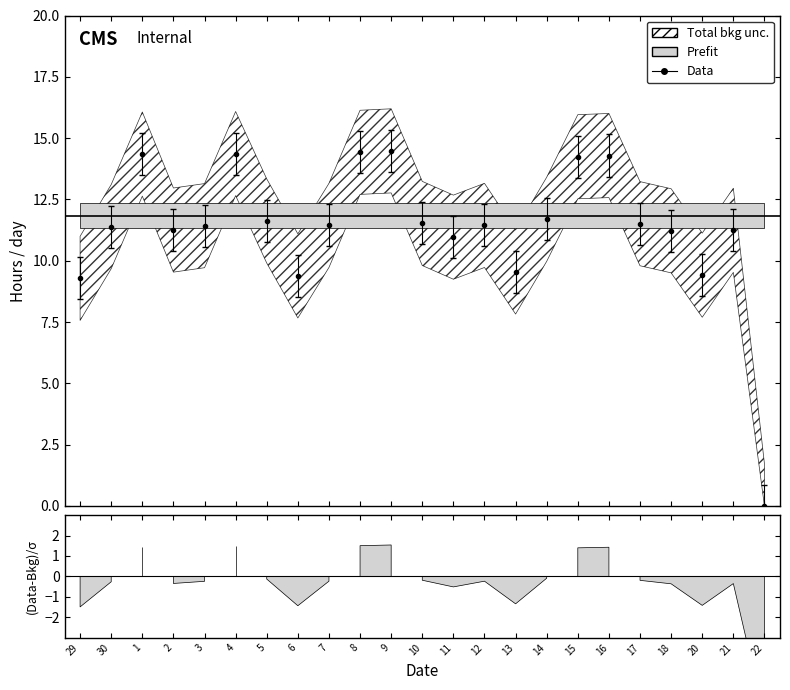

Rank the categories by value from highest to lowest.

9, 8, 4, 1, 16, 15, 14, 5, 10, 17, 7, 12, 3, 30, 2, 21, 18, 11, 13, 20, 6, 29, 22